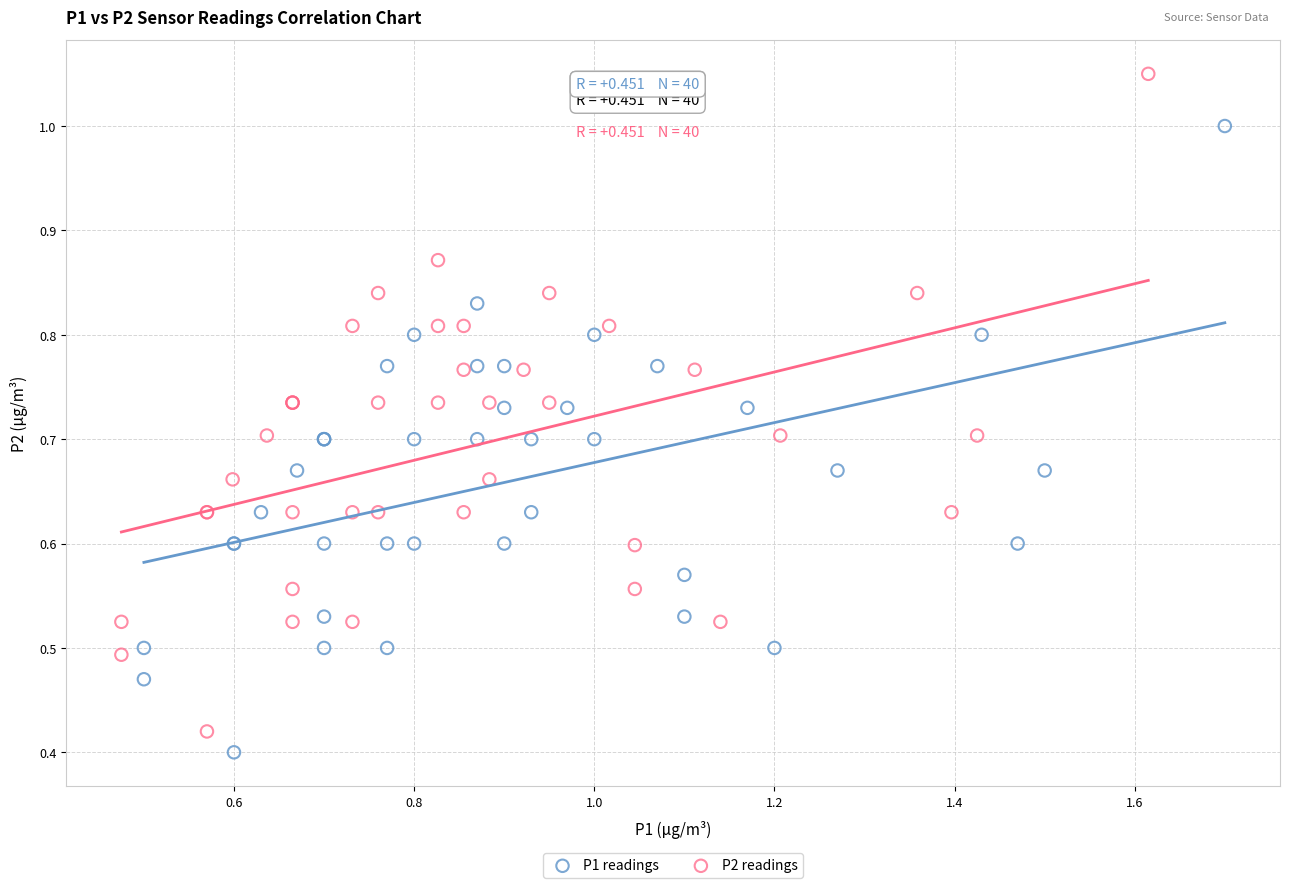

Which series has the widest spread of Y values?

P2 readings